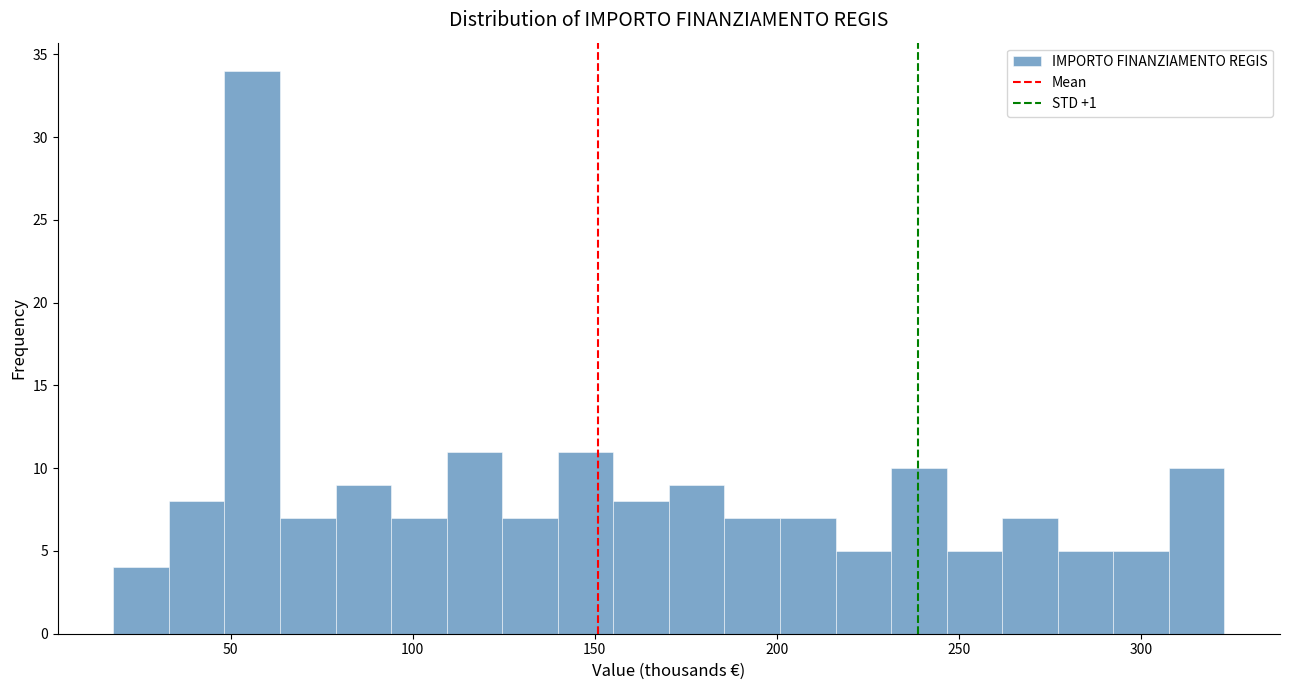

Around what value on the x-axis is the tallest bar? Give the approximate position of its centre, as read against the axis.

55